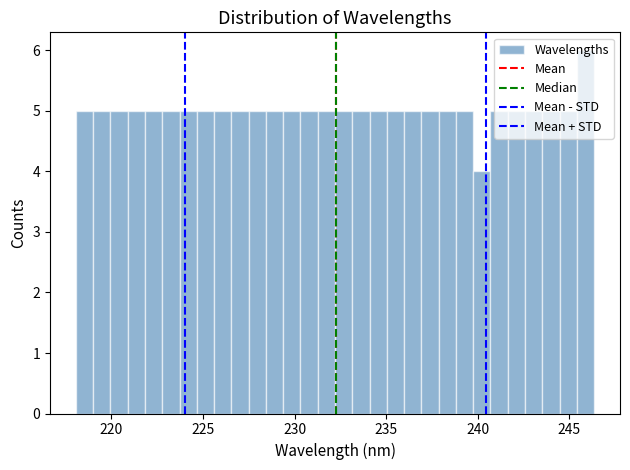

Read against the x-axis, roughly where is the centre of the tallest bar?

246.0